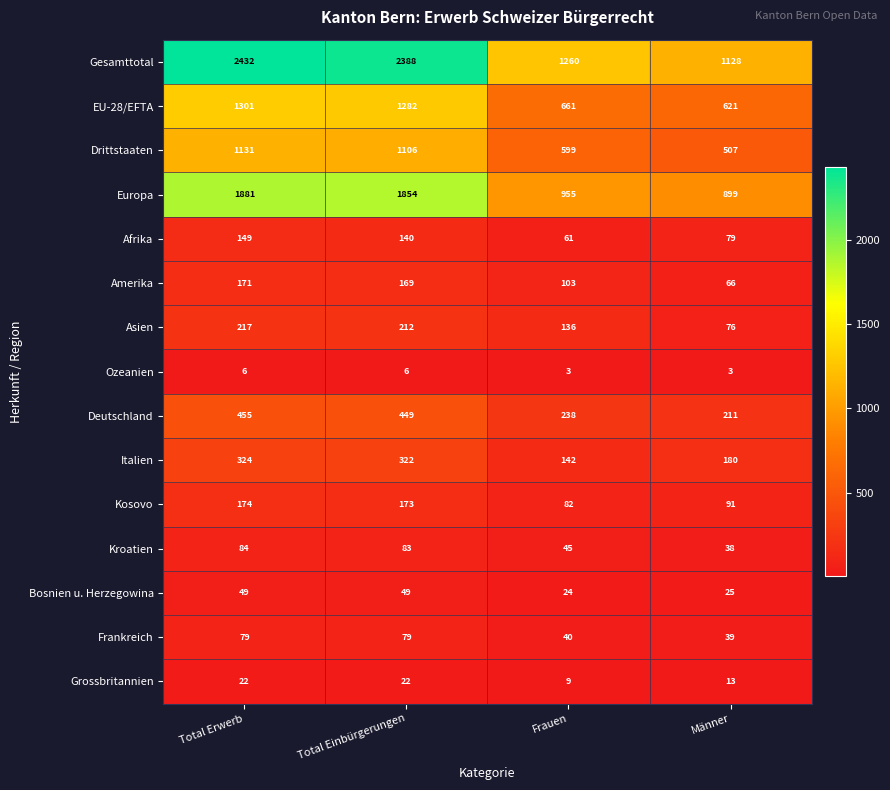

Is the value of Amerika at Männer greater than the value of Afrika at Total Einbürgerungen?

No